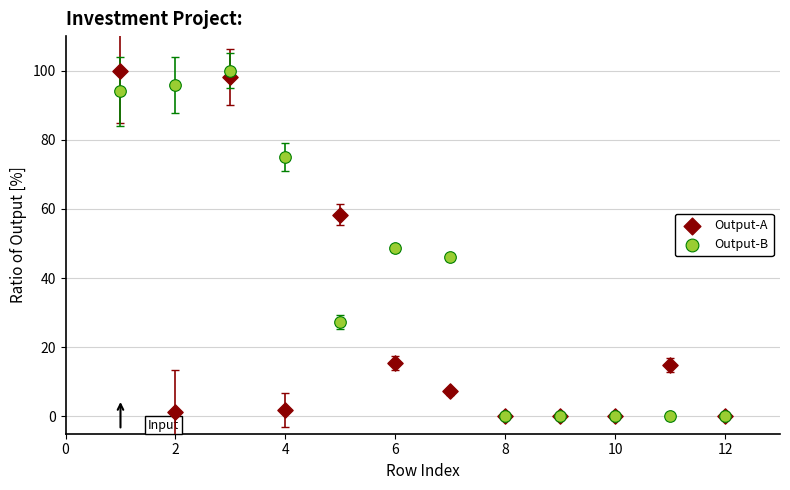

Across all series, what Y value is closest to 50?

48.7